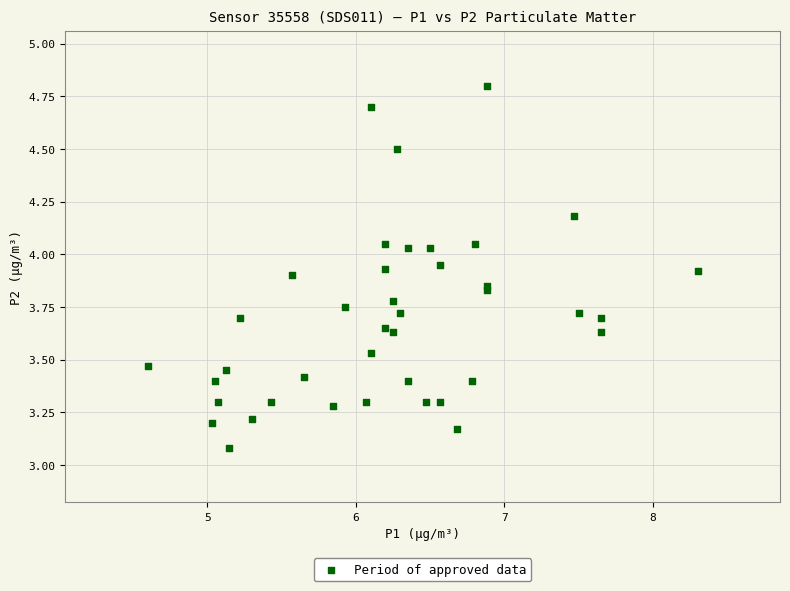

What Y value in the scatter plot is closest to 3?

3.1